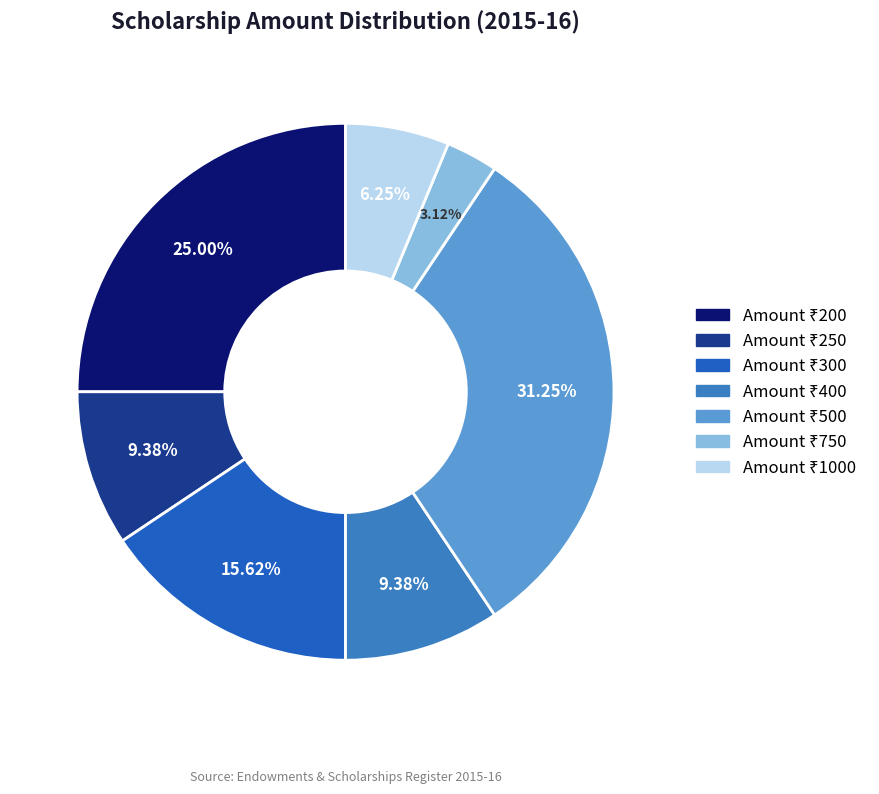

To the nearest percent, what is the average slice percentage?

14%